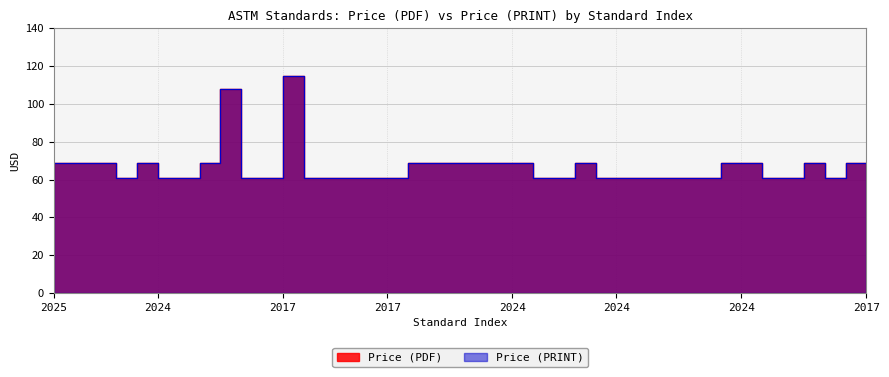

Rank the series at 2024 from highest to lowest value.

Price (PDF), Price (PRINT)